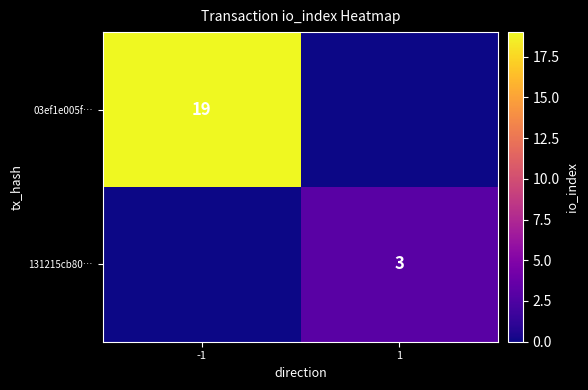

True or false: 131215cb80… has a value of 3 at 1.

True